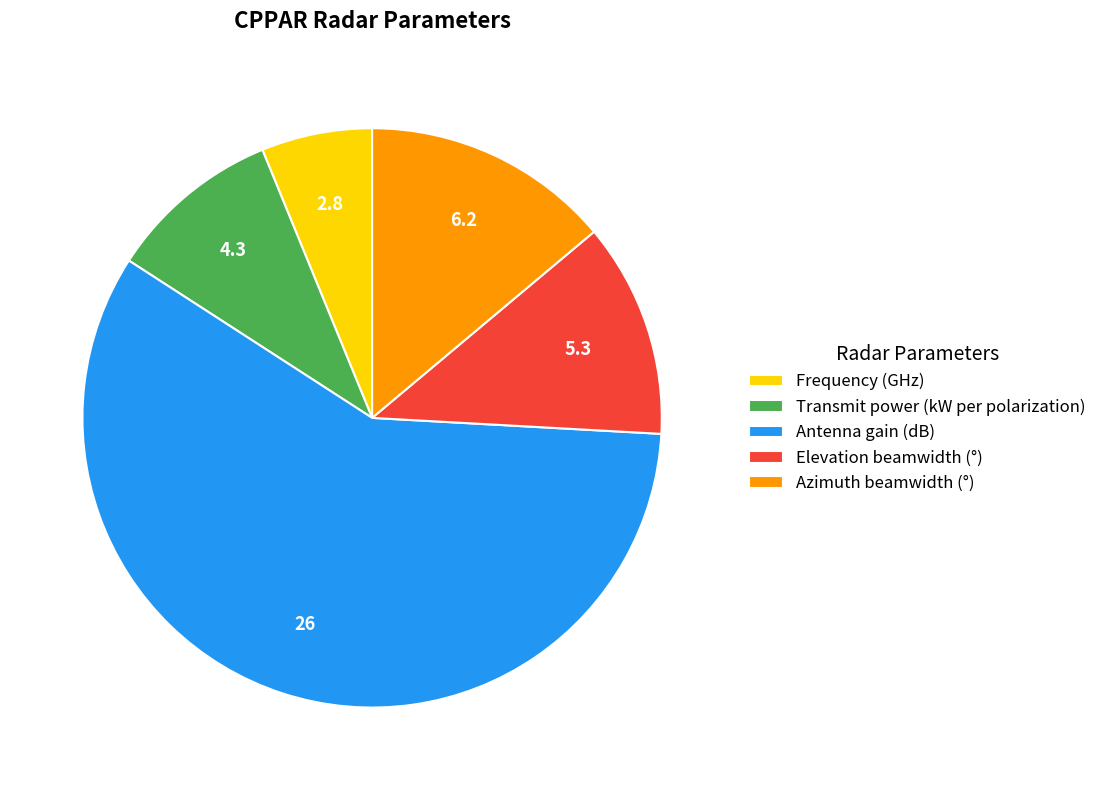

Which has a higher value, Transmit power (kW per polarization) or Azimuth beamwidth (°)?

Azimuth beamwidth (°)